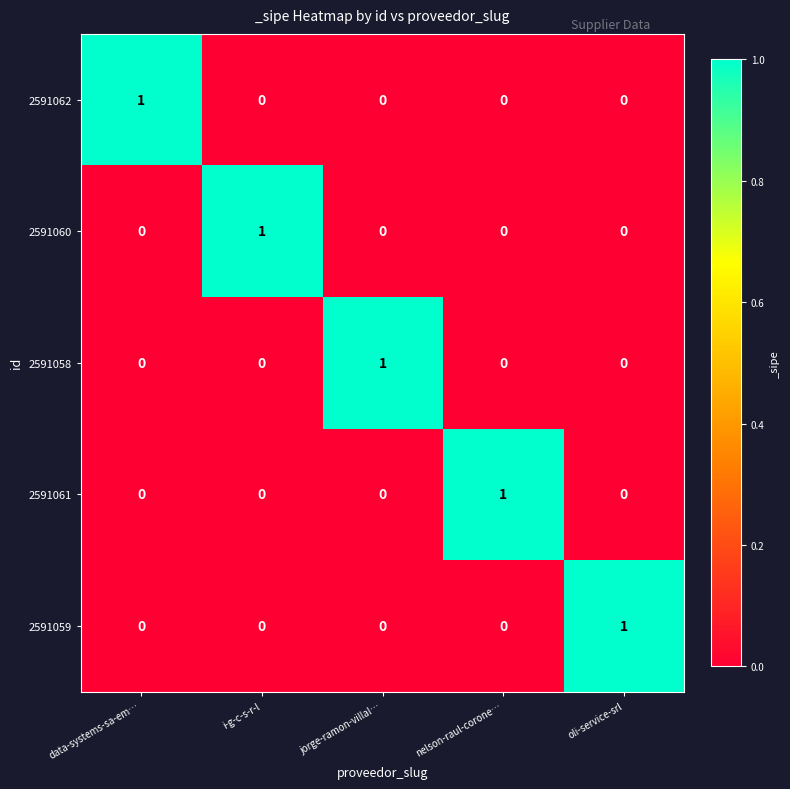

At how many categories does at least one series exceed 0?

5